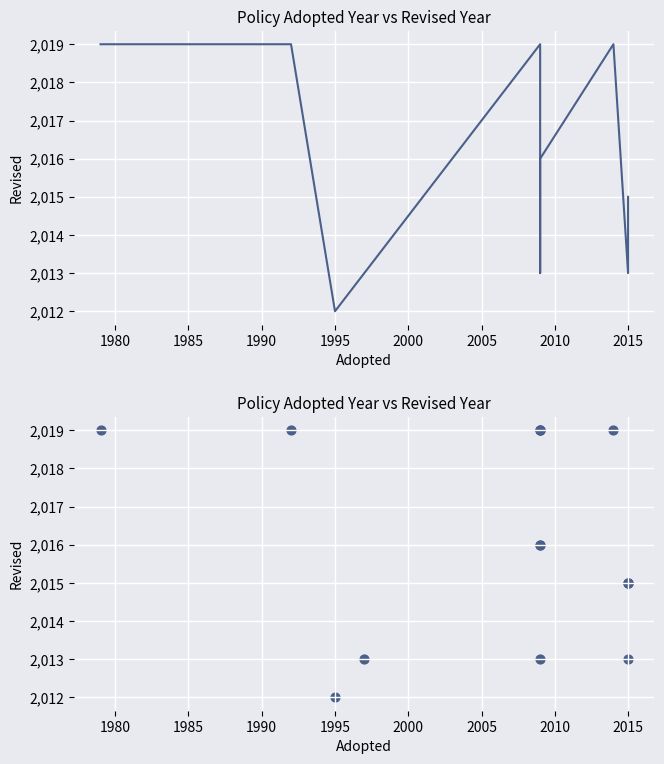

What is the ratio of the value at 2010 to the value at 1990?

1.0